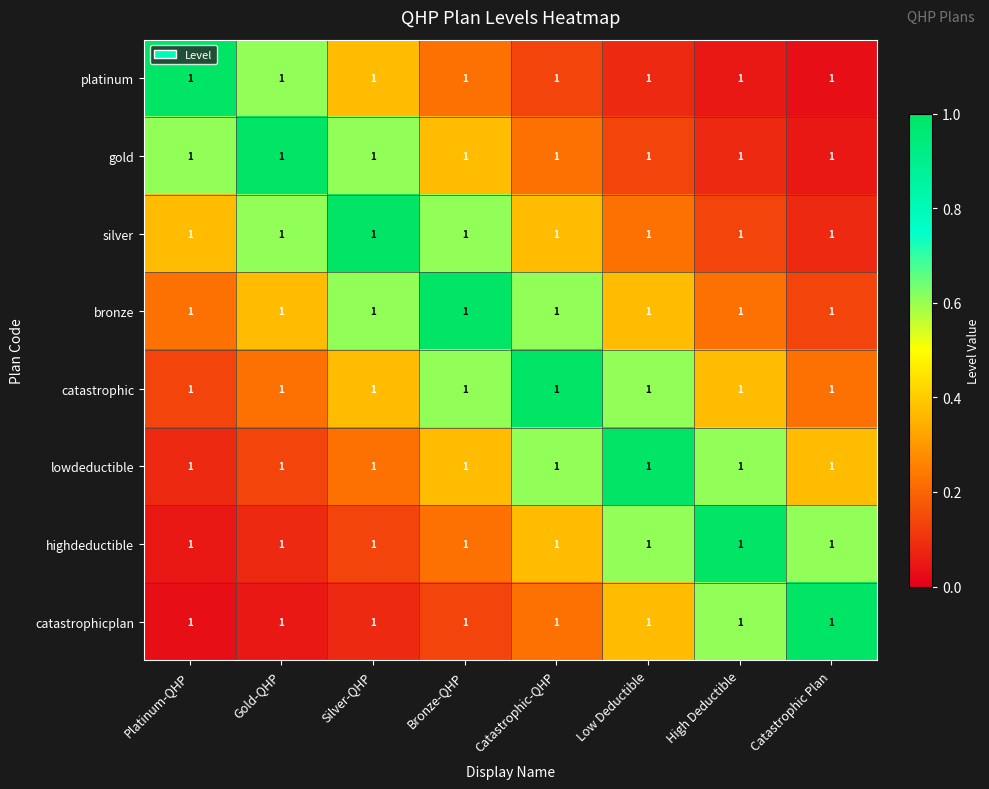

How many catastrophic values are between 0 and 1?

8